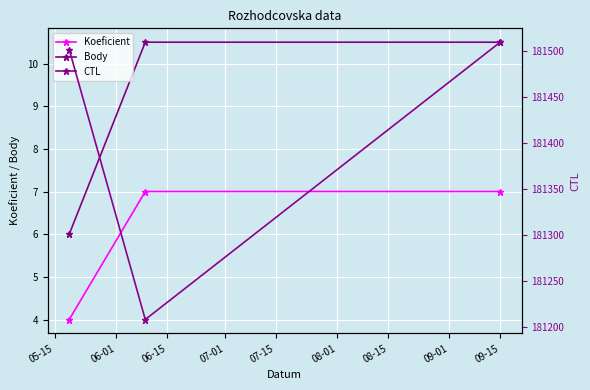

Reading left to right, list all the values displayed in this chart.

Koeficient: 4.0	7.0	7.0
Body: 6.0	10.5	10.5
CTL: 181502.0	181208.0	181510.0